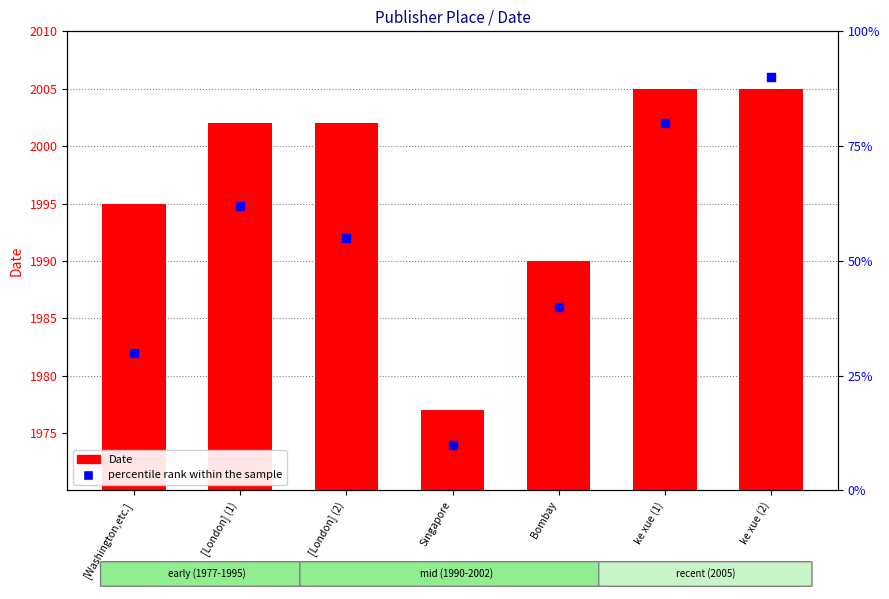

Which series reaches the minimum Y coordinate?

Date